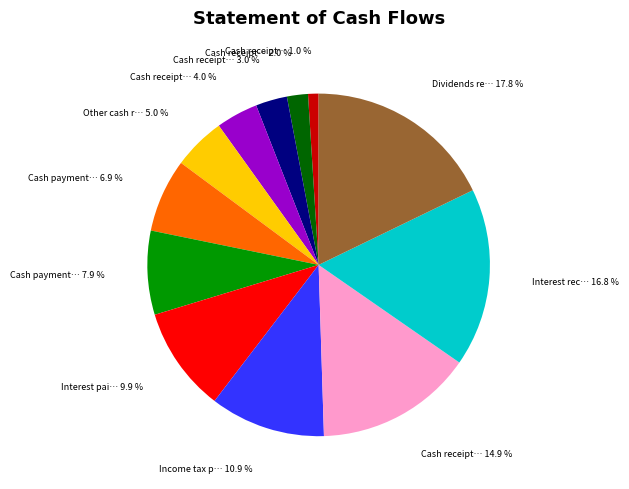

Does any single category account for the majority?

No